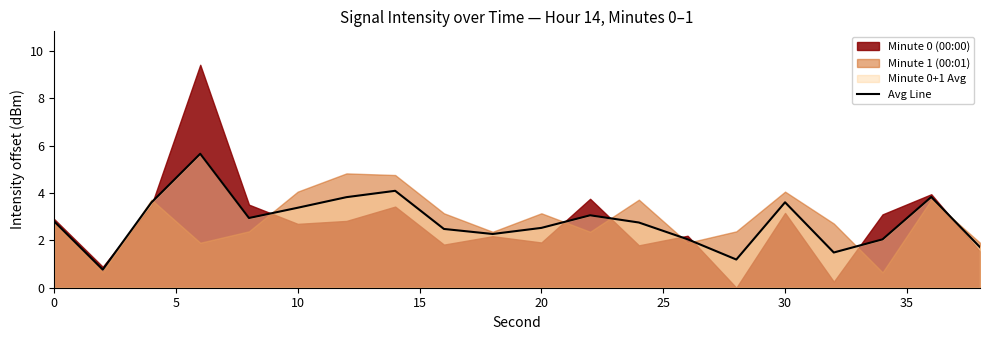

True or false: Avg Line has a value of 2.8 at 0.

True